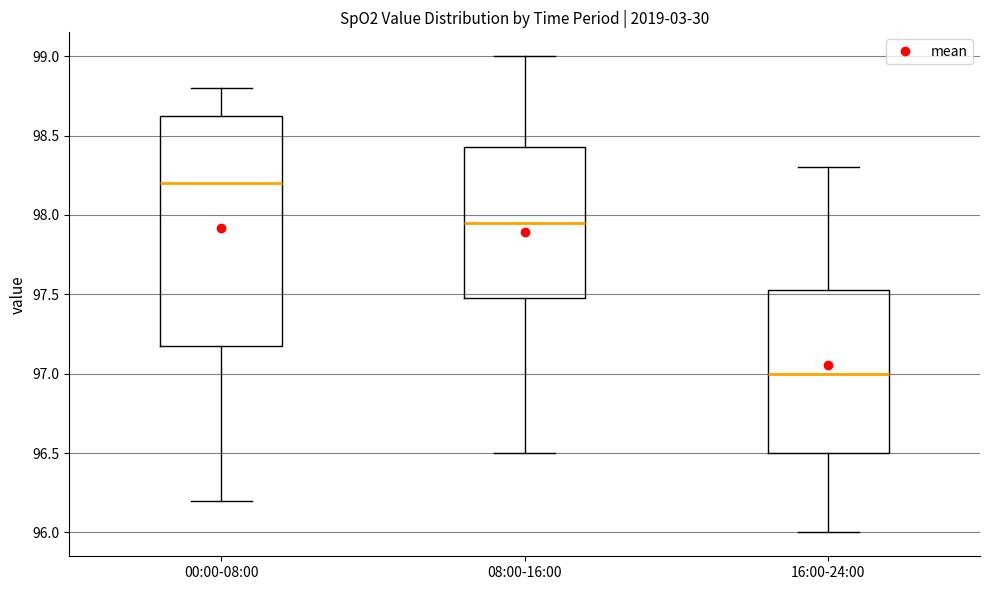

Reading left to right, transcribe this box plot: for each box, give where its median line is, the range the box spans, and where its two whiskers end, as read against the y-axis. The values are not printed on the chart, so give them approximately, as read against the axis.

00:00-08:00: median 98.20, box 97.20 to 98.65, whiskers 96.20 to 98.80
08:00-16:00: median 97.95, box 97.50 to 98.45, whiskers 96.50 to 99.00
16:00-24:00: median 97.00, box 96.50 to 97.55, whiskers 96.00 to 98.30